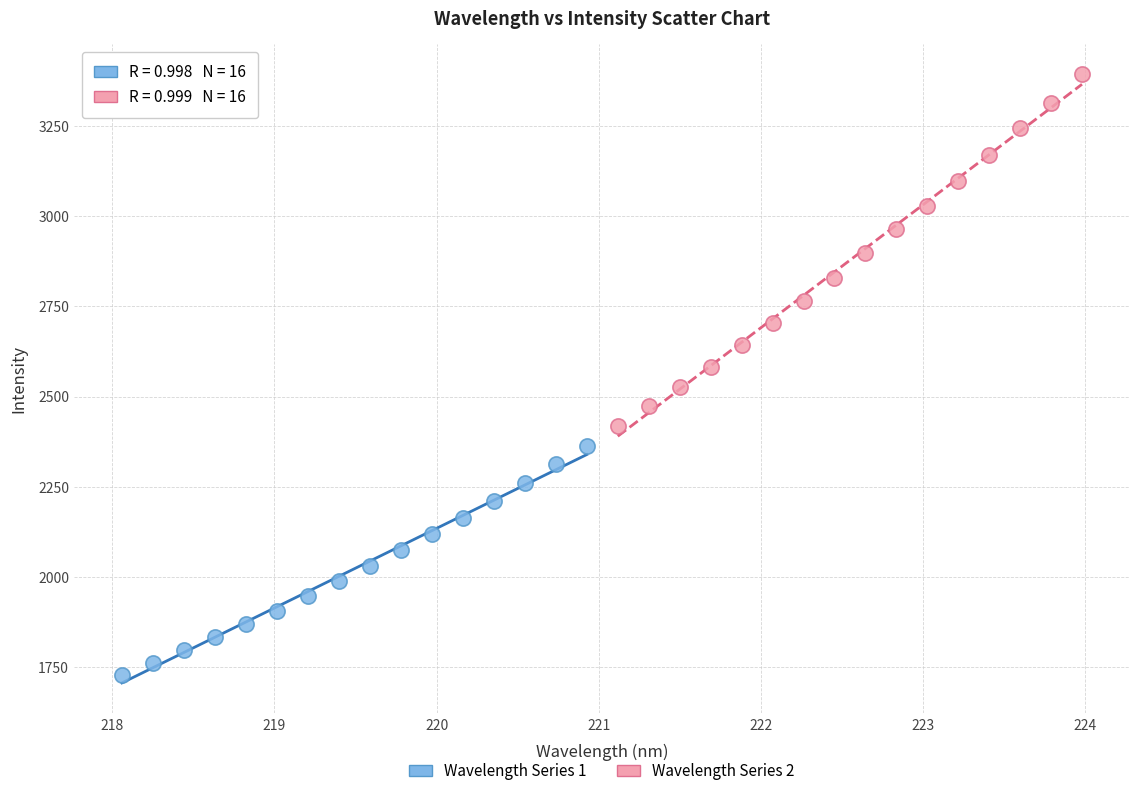

Which series contains the lowest Y value?

Wavelength Series 1